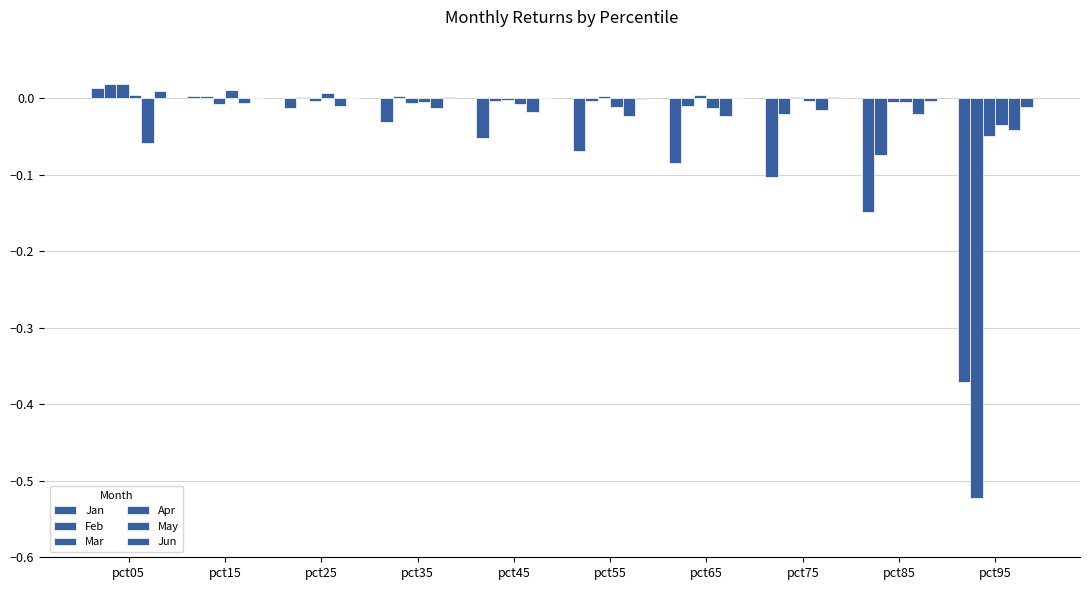

How many distinct data groups are displayed?

6